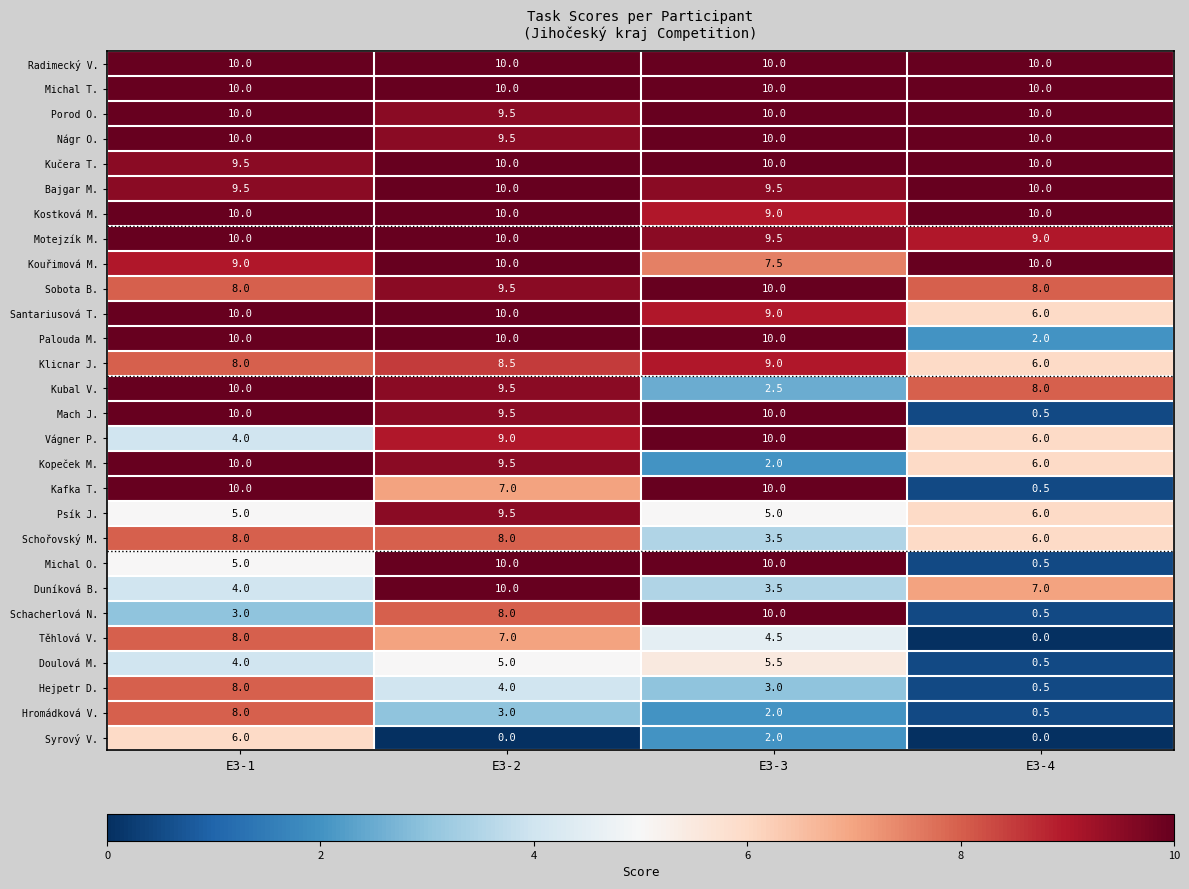

What is the difference between the second highest and second lowest values in the Těhlová V. series?

2.5